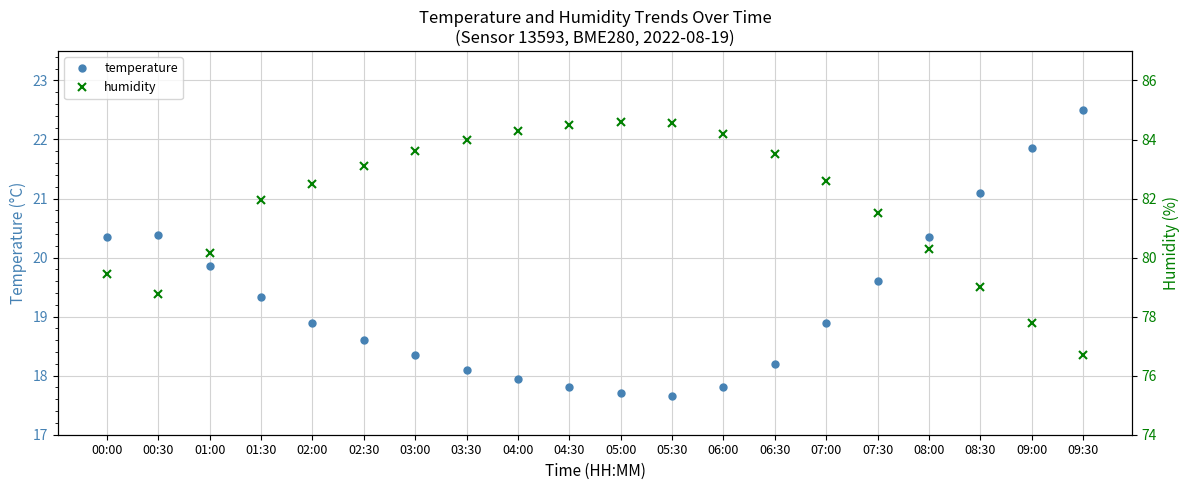

The value of temperature at 04:30 is 17.8. True or false?

True